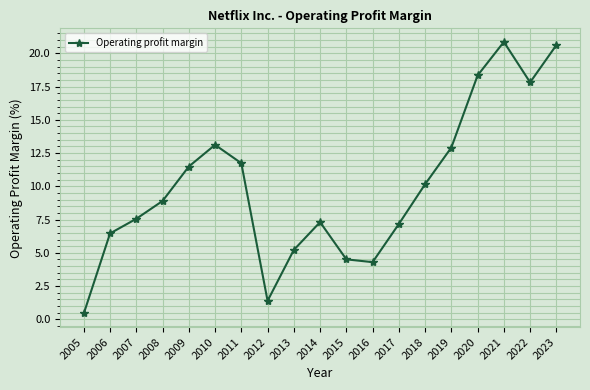

Between 2016 and 2010, which is larger?

2010